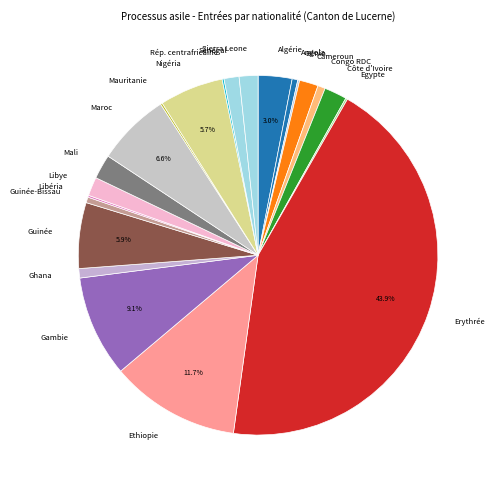

Between Nigéria and Guinée-Bissau, which is larger?

Nigéria